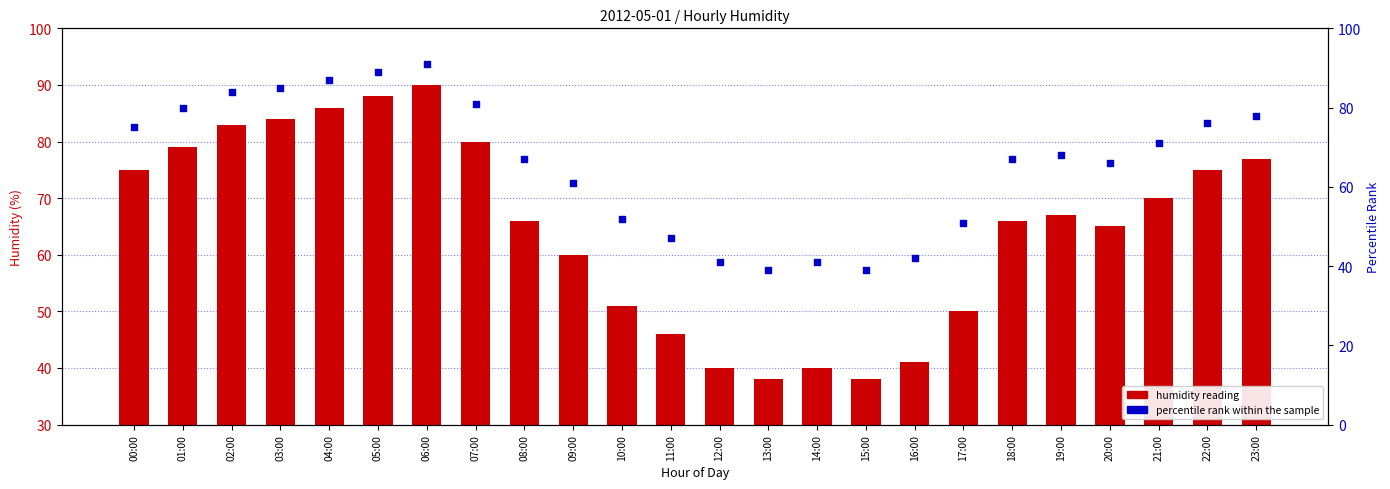

Which series reaches the maximum Y coordinate?

percentile rank within the sample